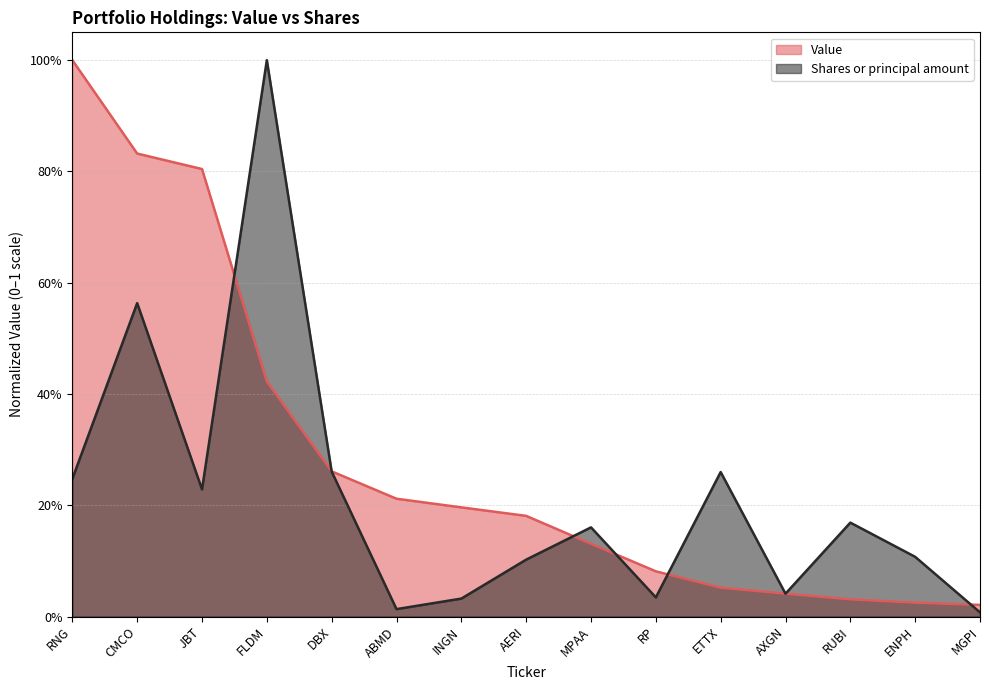

At which label does Shares or principal amount reach its minimum?

MGPI